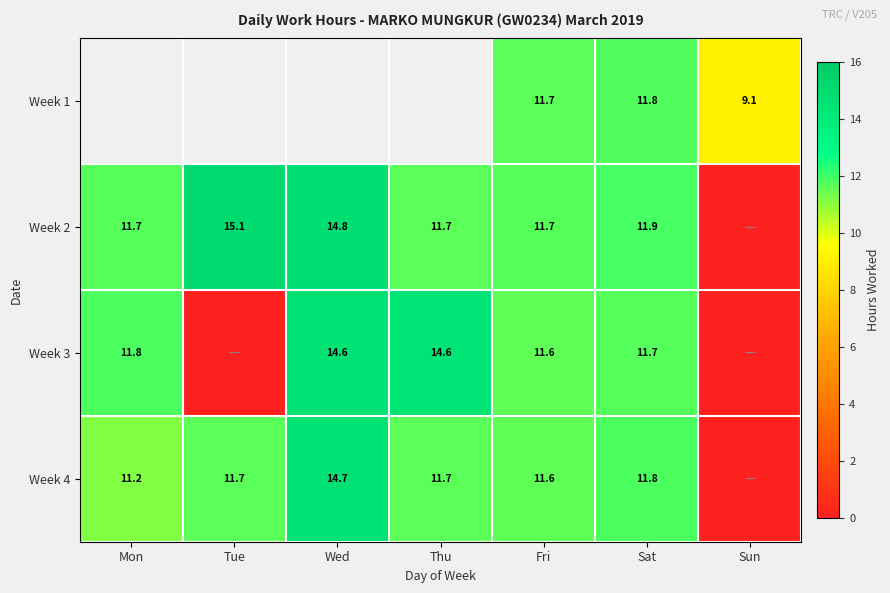

What value does the Week 3 series have at Sat?

11.7